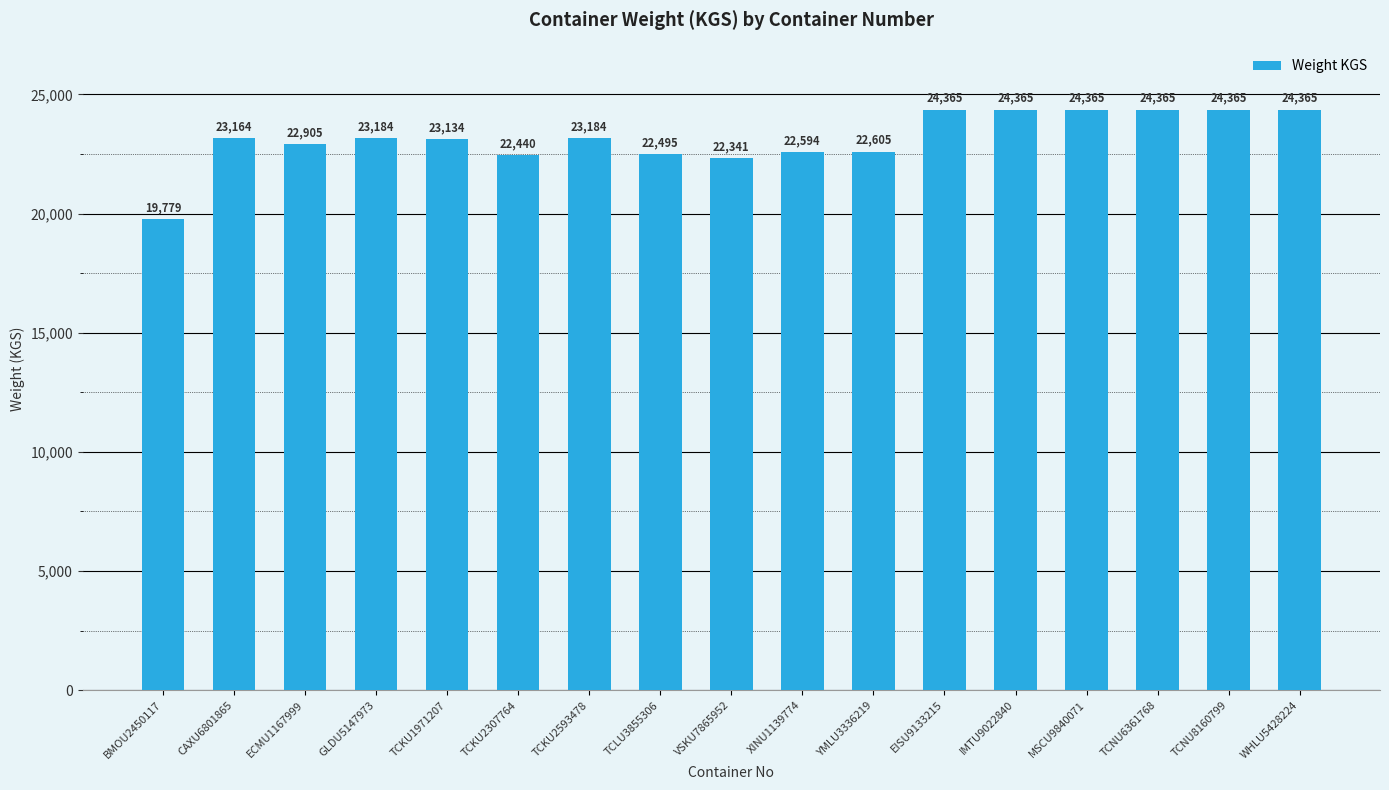

The value at TCNU8160799 is 24364.8. True or false?

True